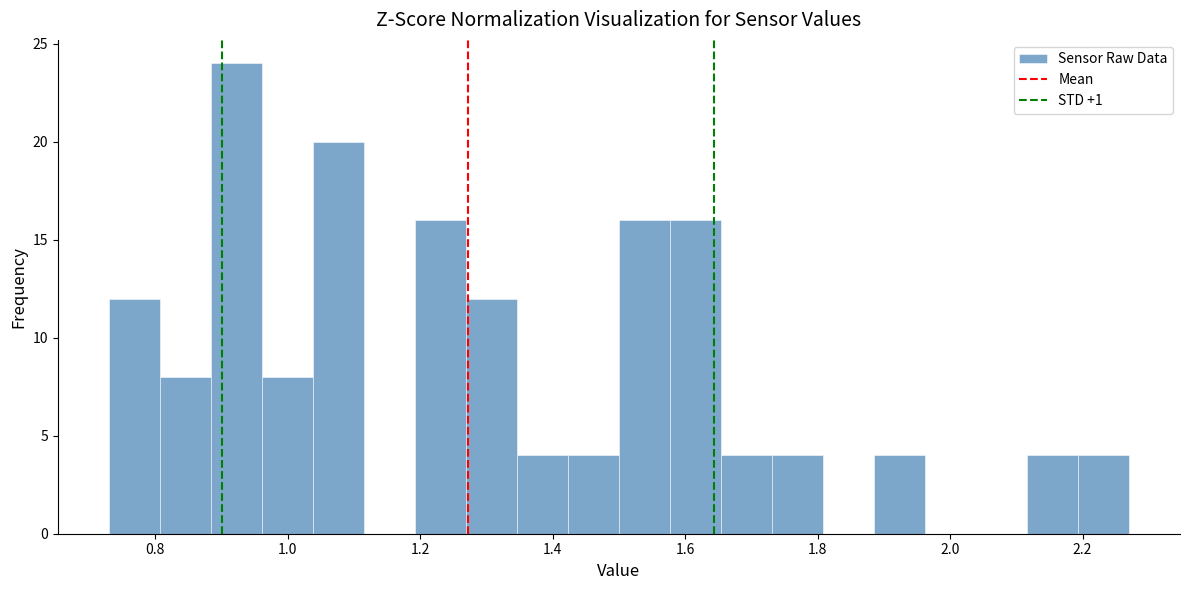

Read against the x-axis, roughly where is the centre of the tallest bar?

0.92